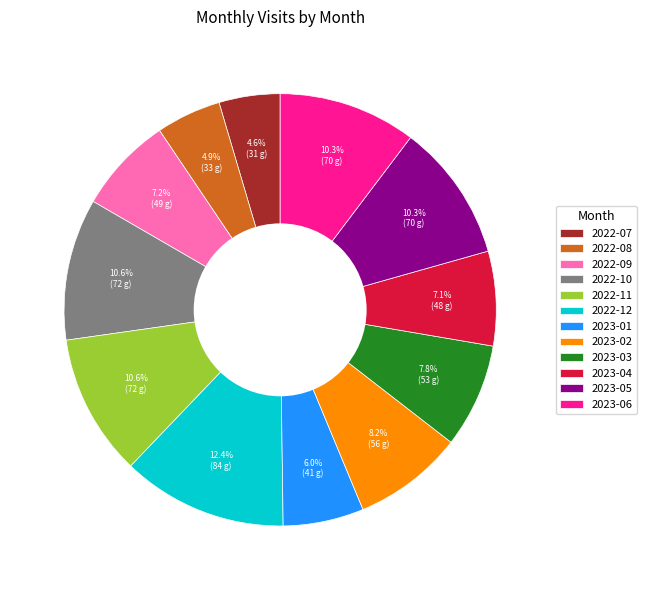

Between 2023-01 and 2022-09, which is larger?

2022-09